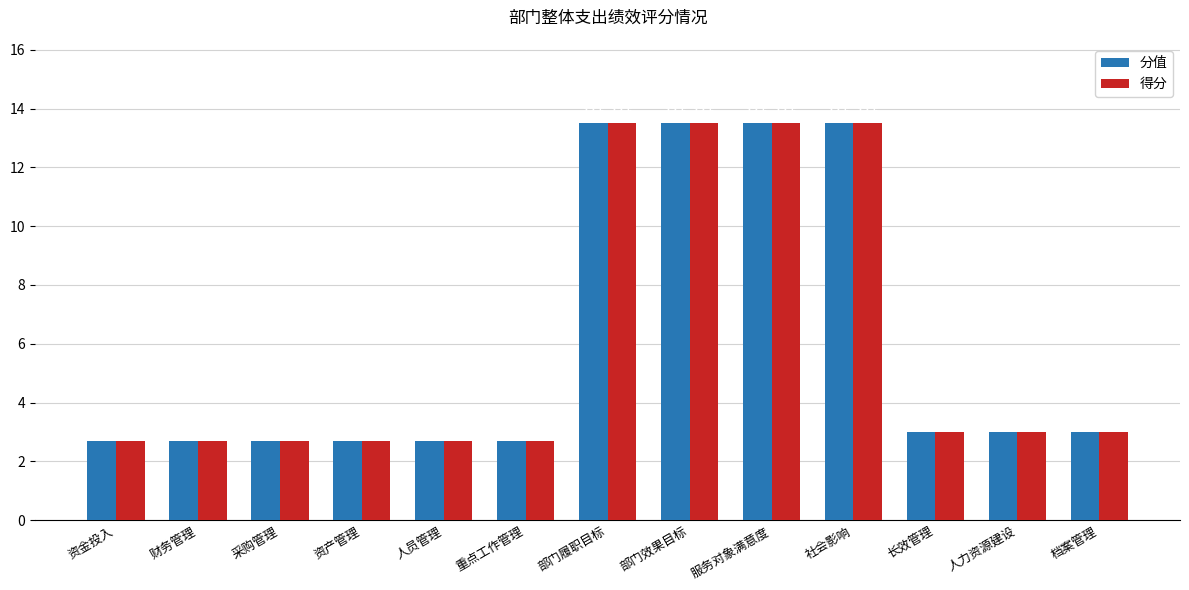

What are all the series names shown in the legend?

分值, 得分